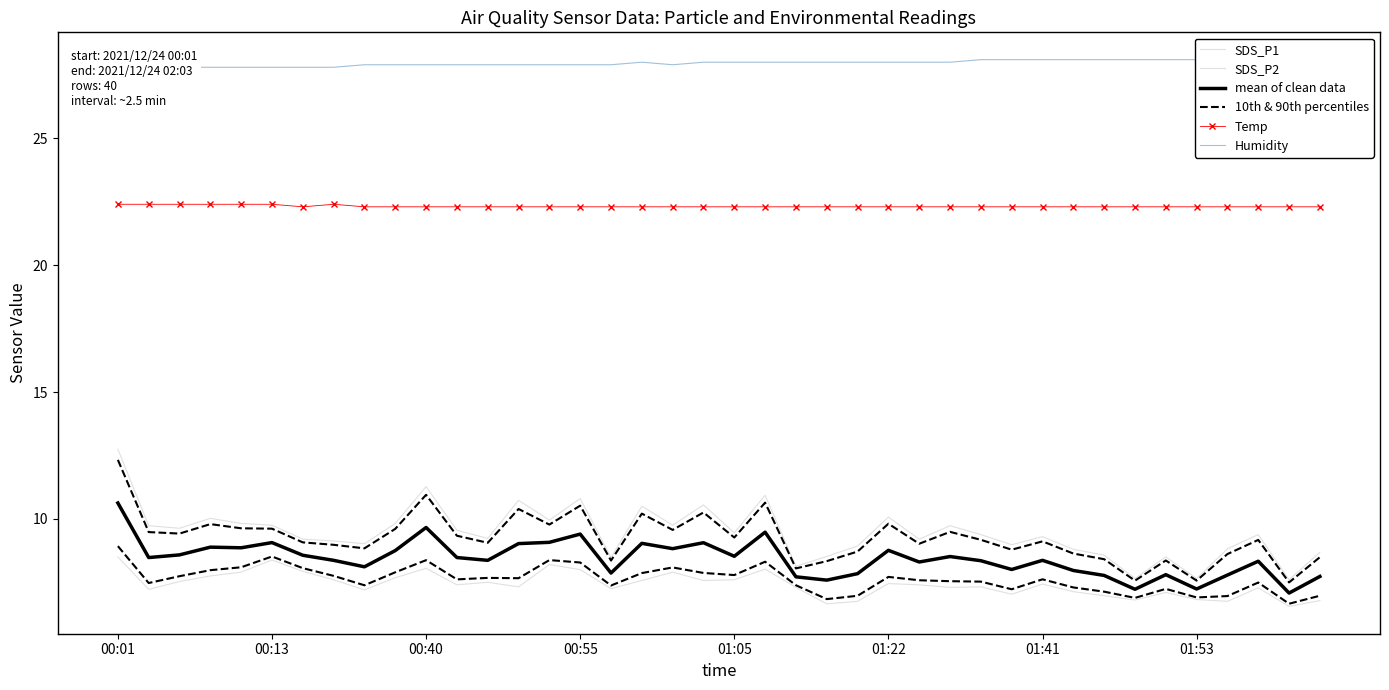

What is the label of the 8th point from the left?

01:53